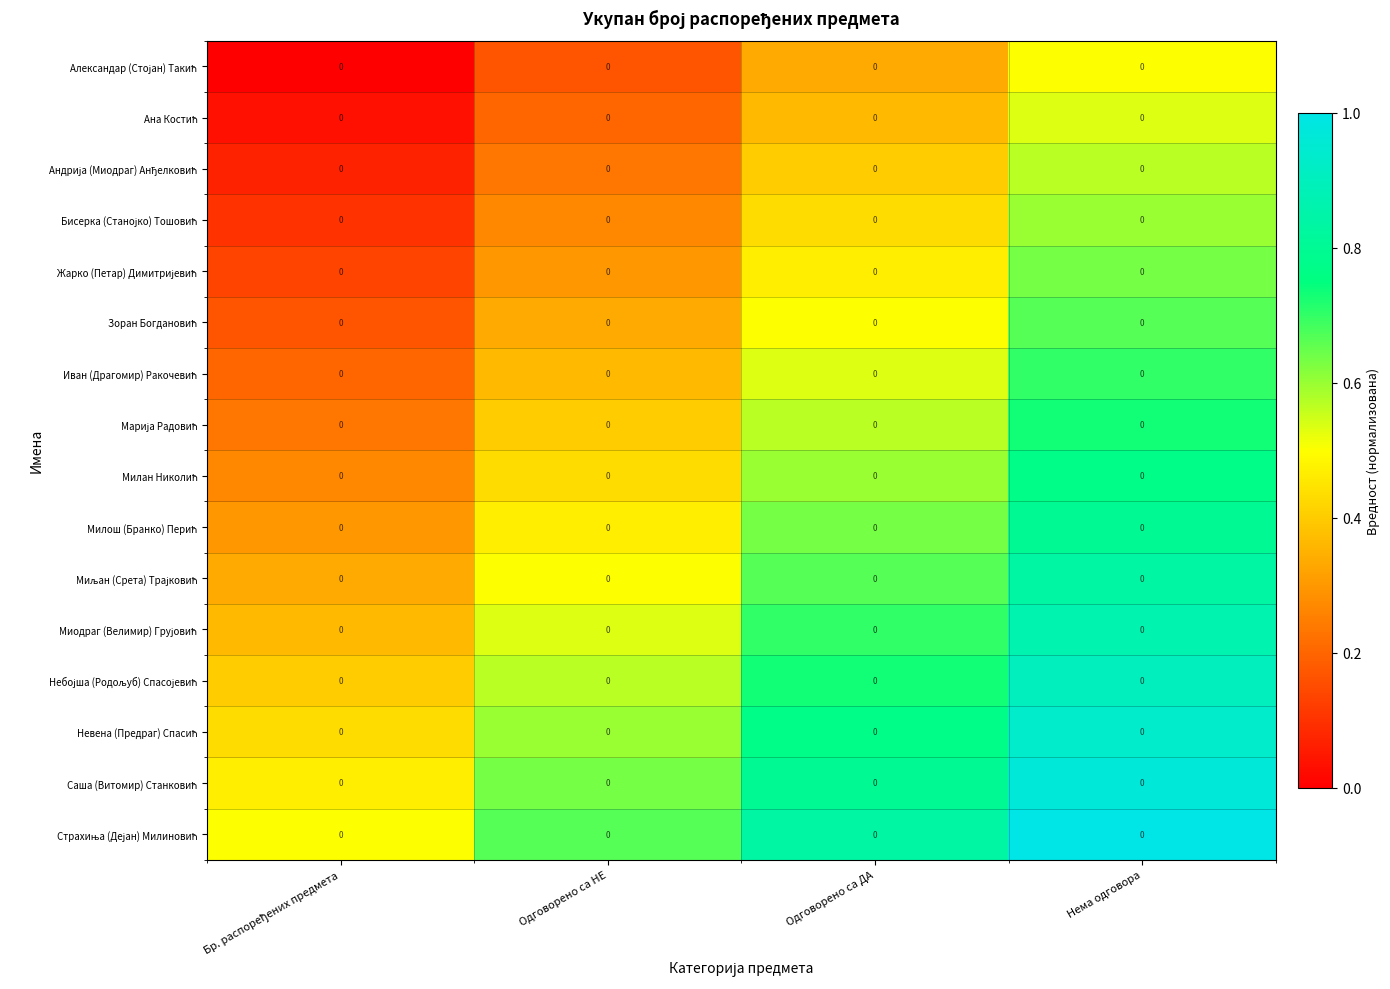

Which category has the lowest value across all series?

Бр. распоређених предмета